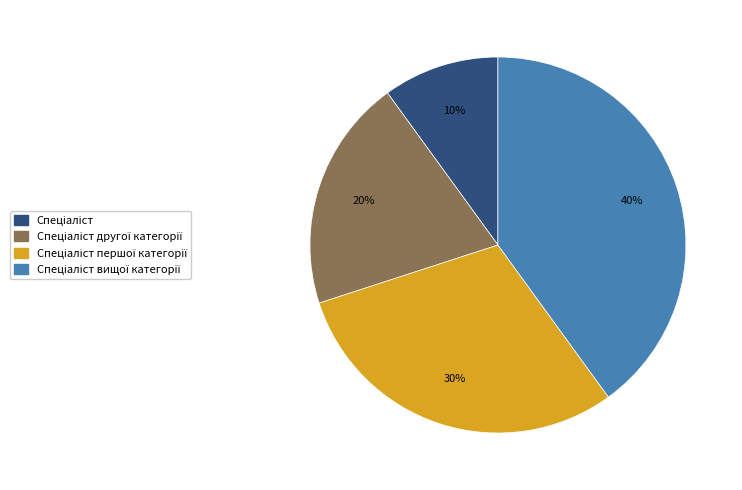

Is there a majority slice in this chart?

No